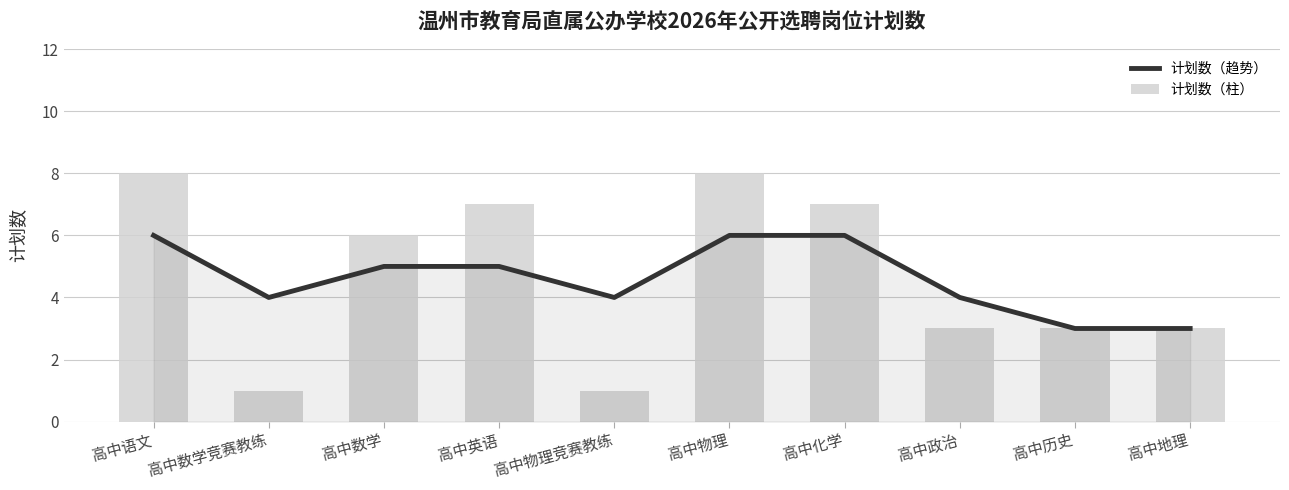

Which has a higher value, 高中数学 or 高中语文?

高中语文